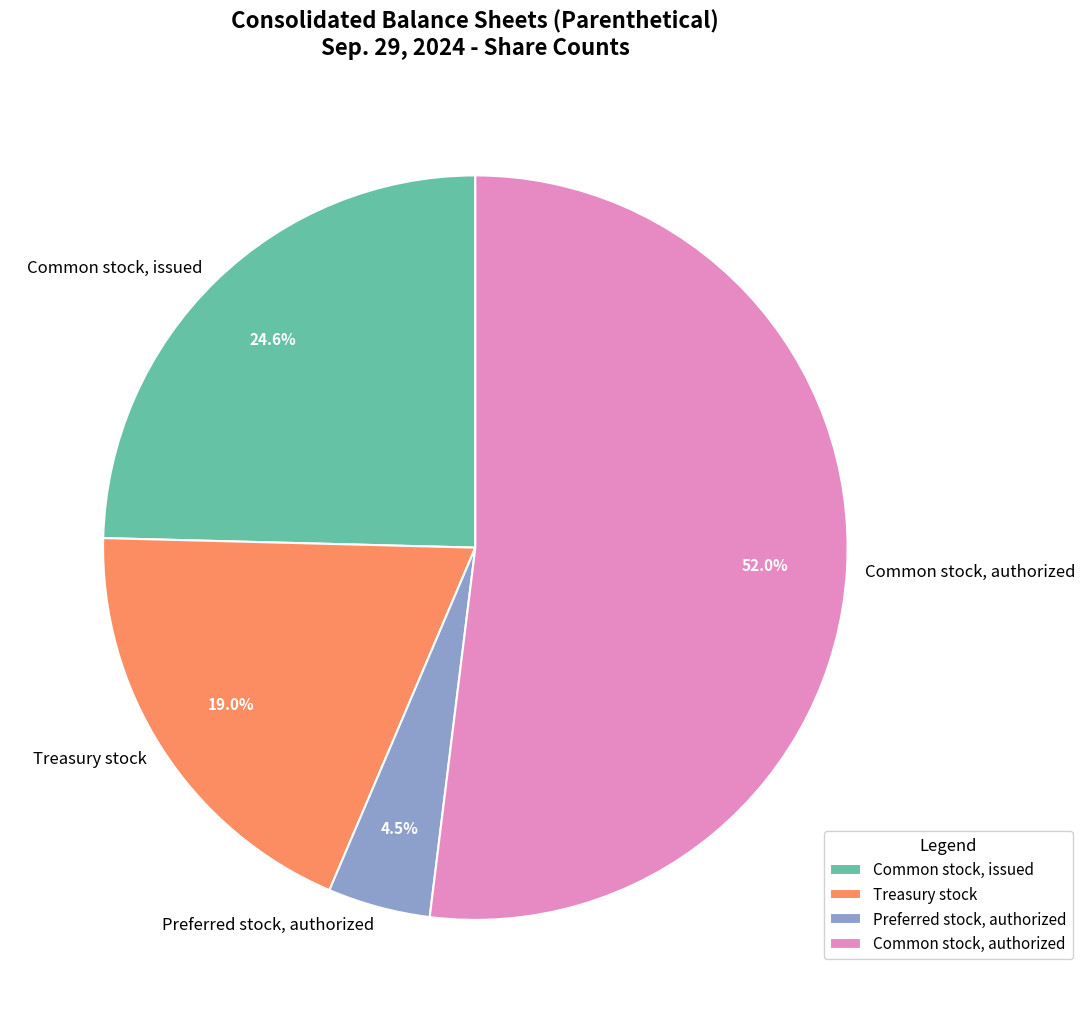

Rank the categories by value from highest to lowest.

Common stock, authorized, Common stock, issued, Treasury stock, Preferred stock, authorized